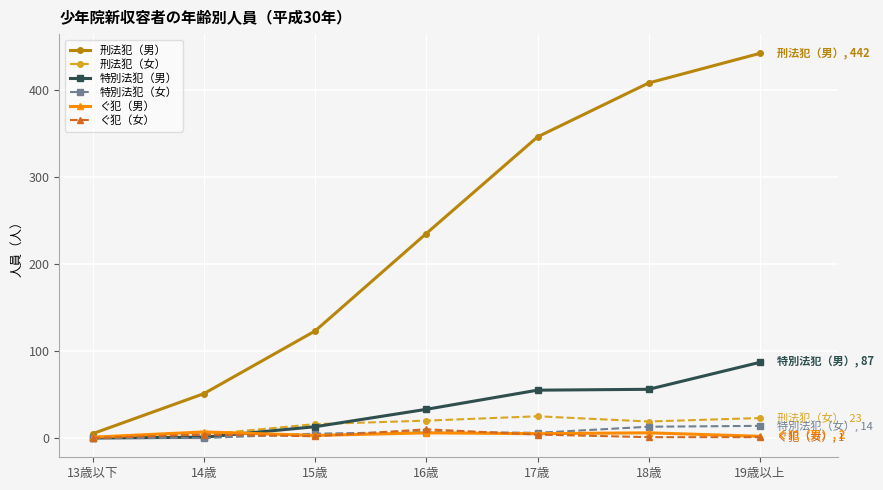

Is the value of ぐ犯（女） at 16歳 greater than the value of ぐ犯（男） at 17歳?

Yes